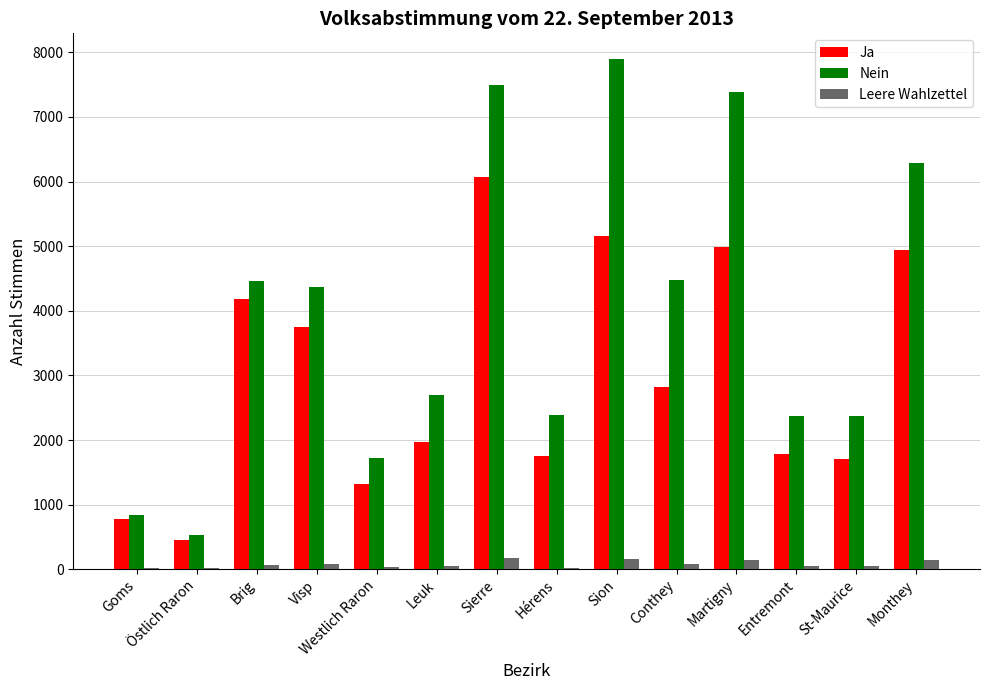

True or false: Nein has a value of 3198 at Sierre.

False